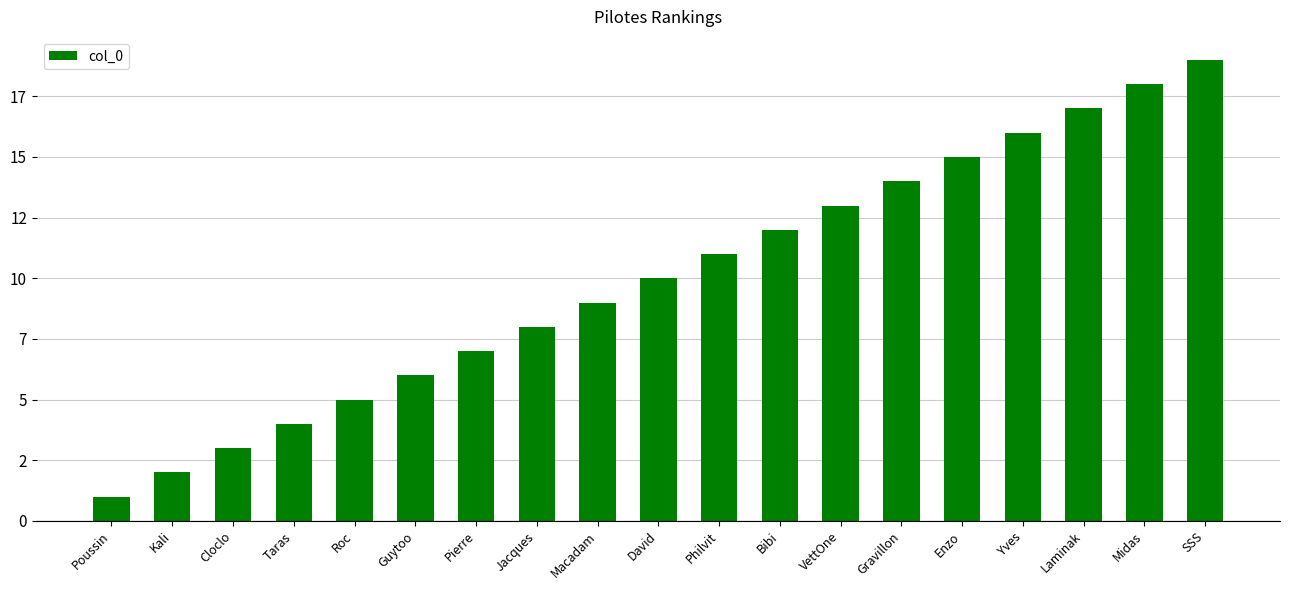

The value at Kali is 1. True or false?

False